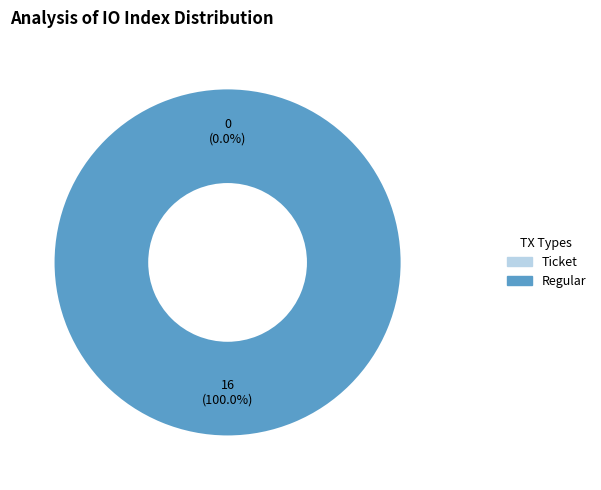

Rank the categories by value from lowest to highest.

Ticket (index 0), Regular (index 16)